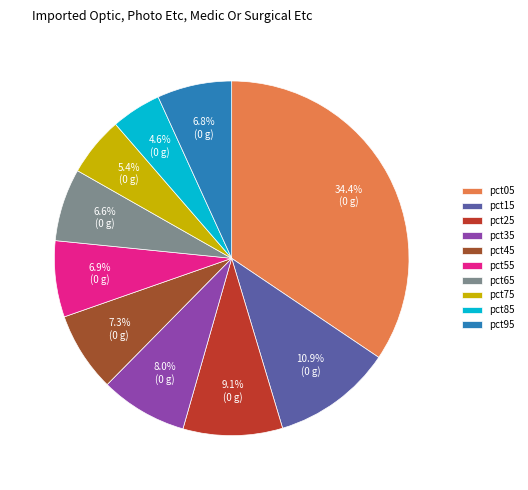

To the nearest percent, what is the difference between the pct25 and pct05 slice percentages?

25%